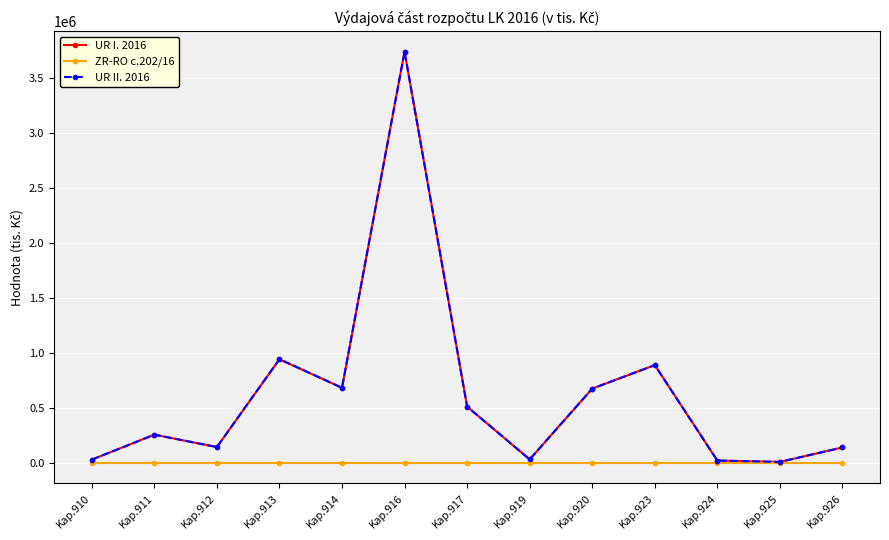

What is the total value across all series at Kap.925?

15575.8